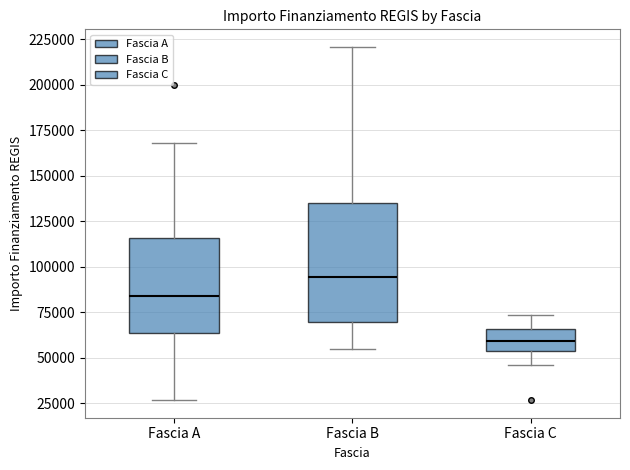

Reading left to right, transcribe this box plot: for each box, give where its median line is, the range the box spans, and where its two whiskers end, as read against the y-axis. The values are not printed on the chart, so give them approximately, as read against the axis.

Fascia A: median 85000, box 65000 to 115000, whiskers 25000 to 170000
Fascia B: median 95000, box 70000 to 135000, whiskers 55000 to 220000
Fascia C: median 60000, box 55000 to 65000, whiskers 45000 to 75000